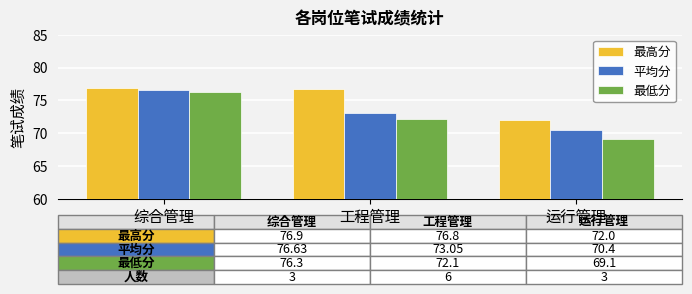

How many bars are there in each group?

3